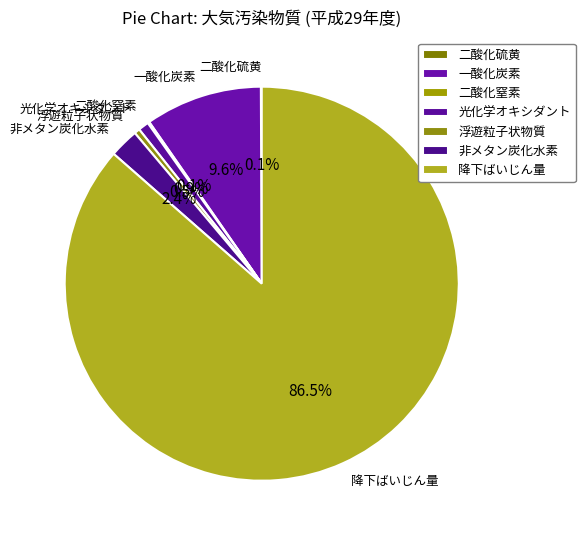

To the nearest percent, what portion does 非メタン炭化水素 represent?

2%